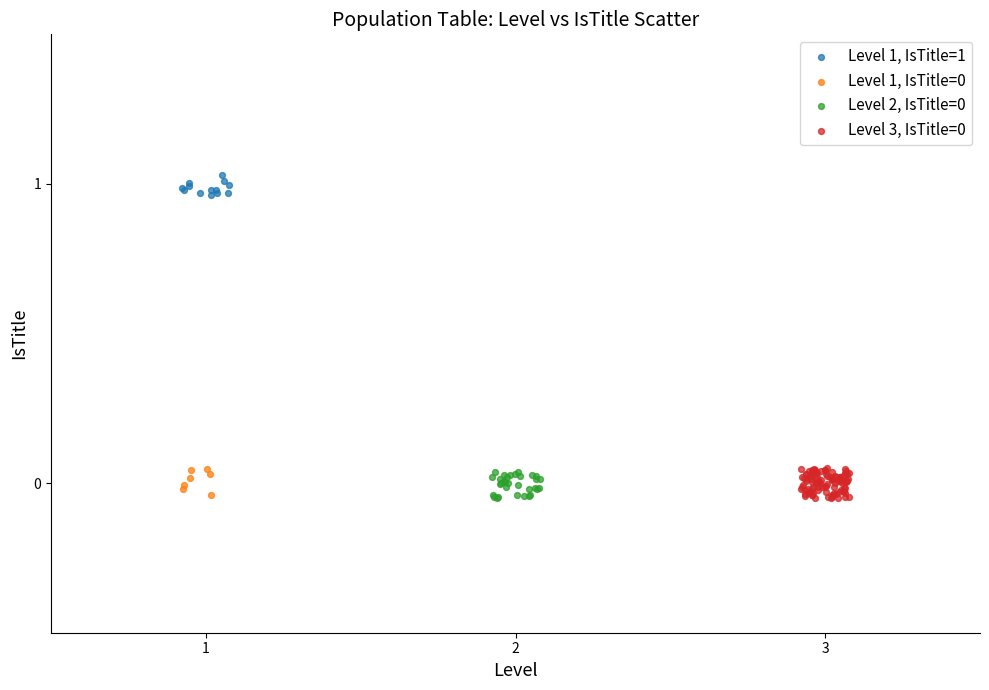

Which series reaches the maximum Y coordinate?

Level 1, IsTitle=1